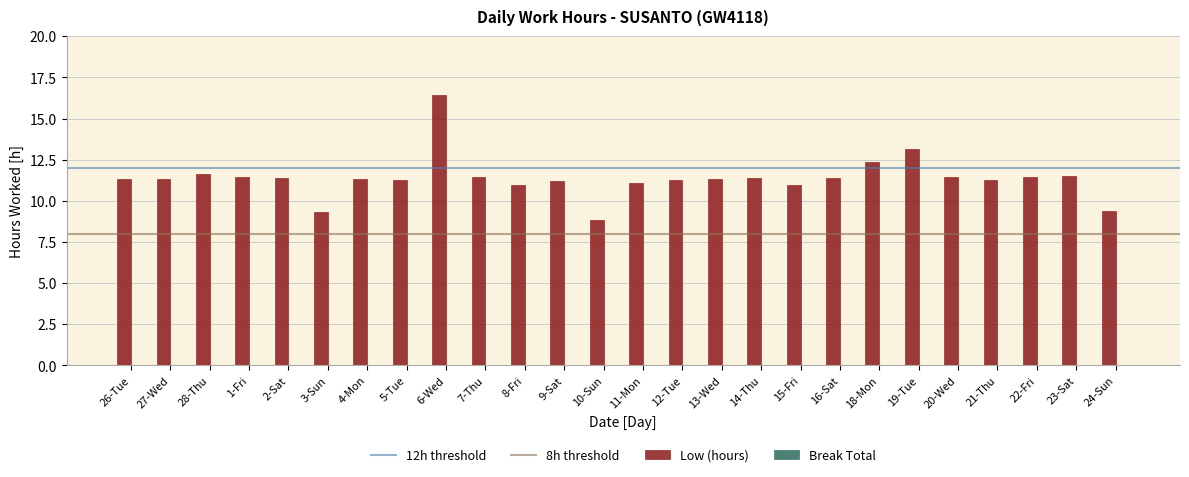

The value at 28-Thu is 11.7. True or false?

True